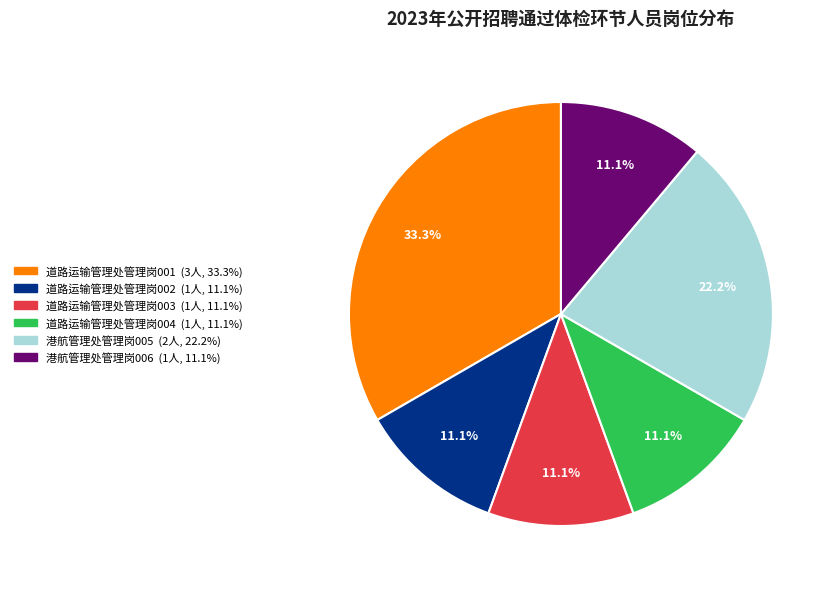

Is there any slice that represents more than half of the pie?

No